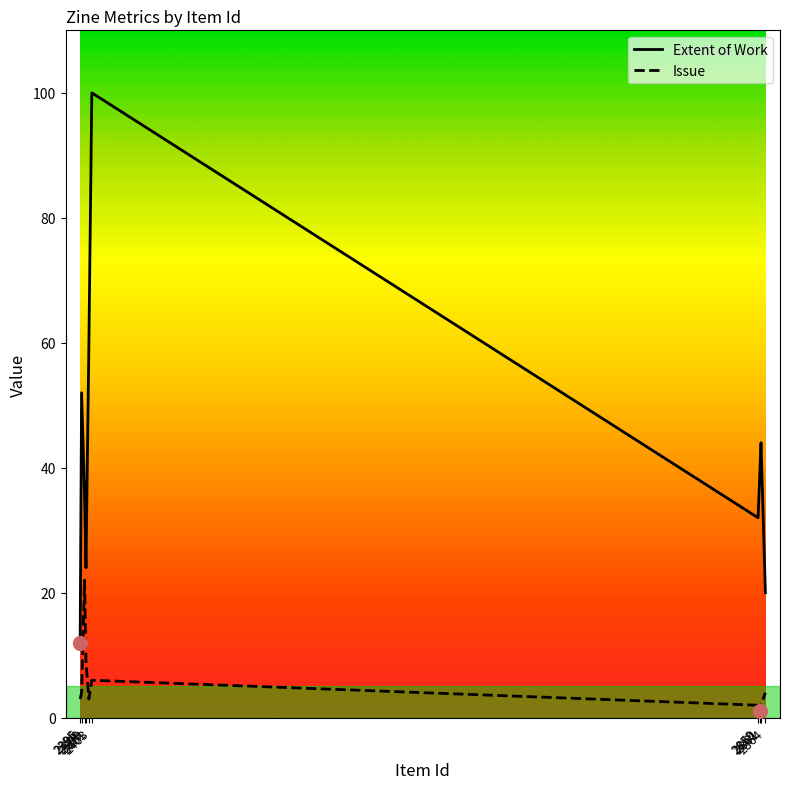

Which series has the largest total across all categories?

Extent of Work